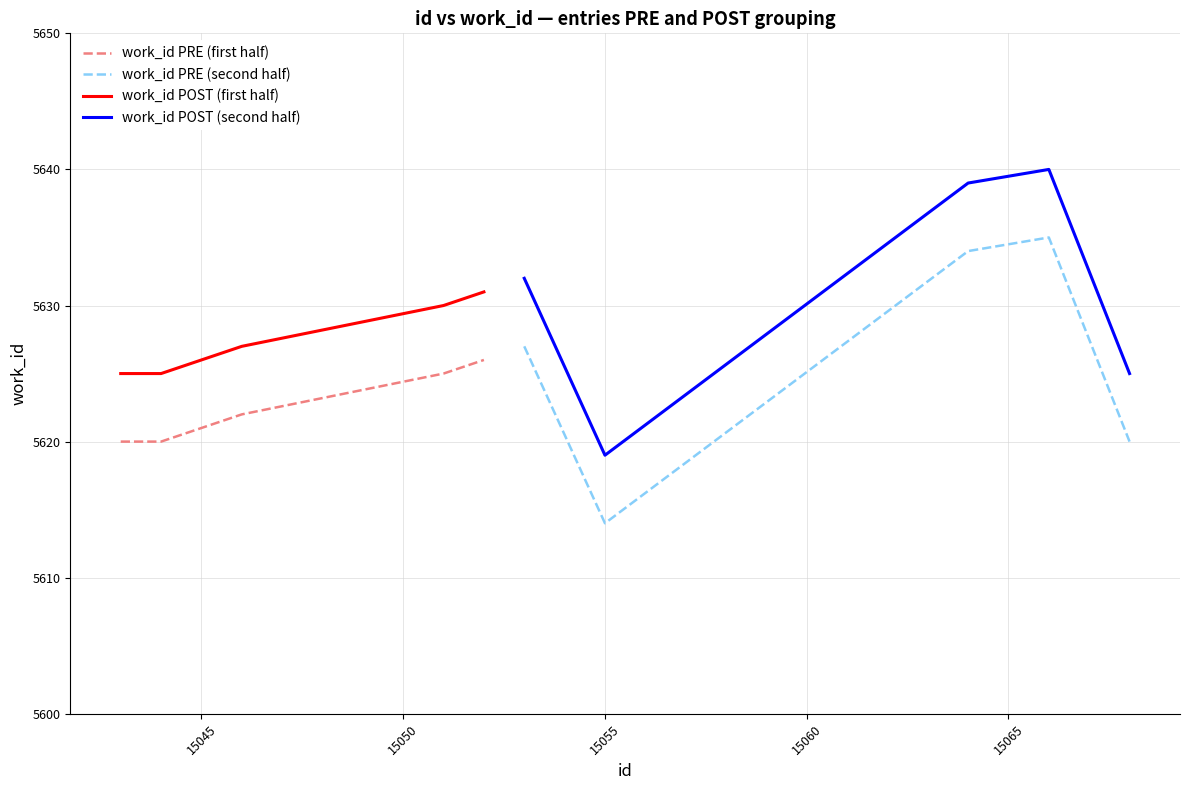

After their last crossing, which series has the higher values: work_id POST (second half) or work_id POST (first half)?

work_id POST (first half)